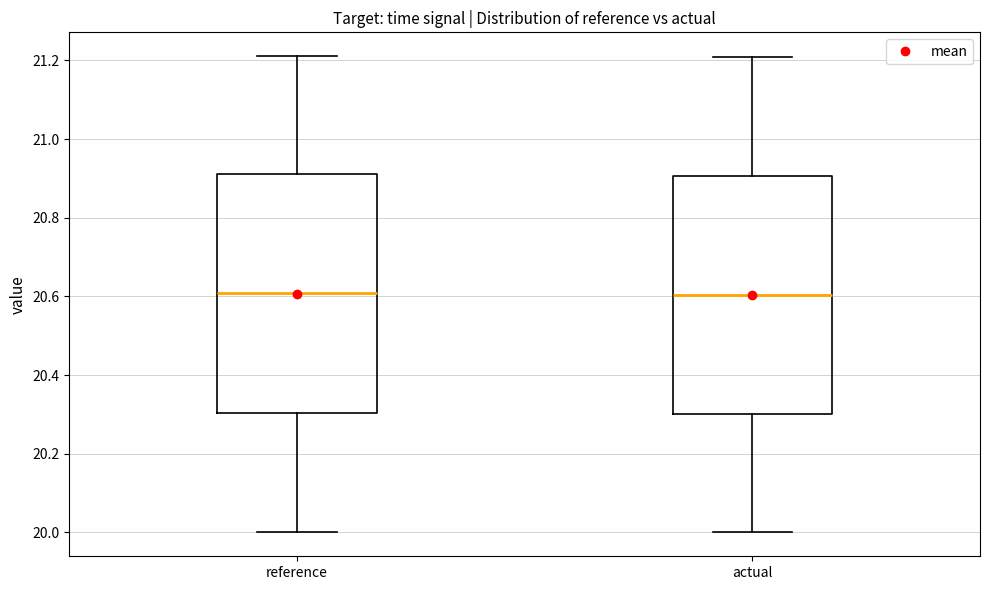

Where is the upper edge of the box for actual on the y-axis? The values are not printed on the chart, so give them approximately, as read against the axis.

20.90